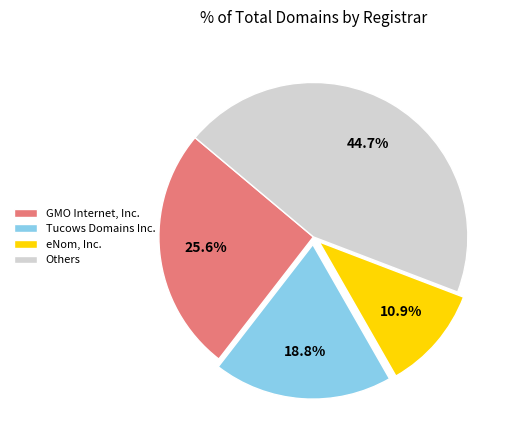

Approximately how many times larger is the value at GMO Internet, Inc. compared to eNom, Inc.?

2.3